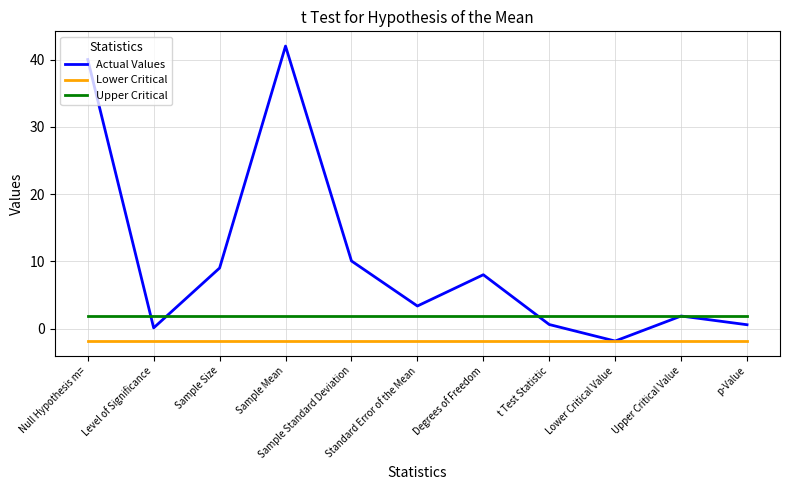

At which category is the sum across all series the highest?

Sample Mean